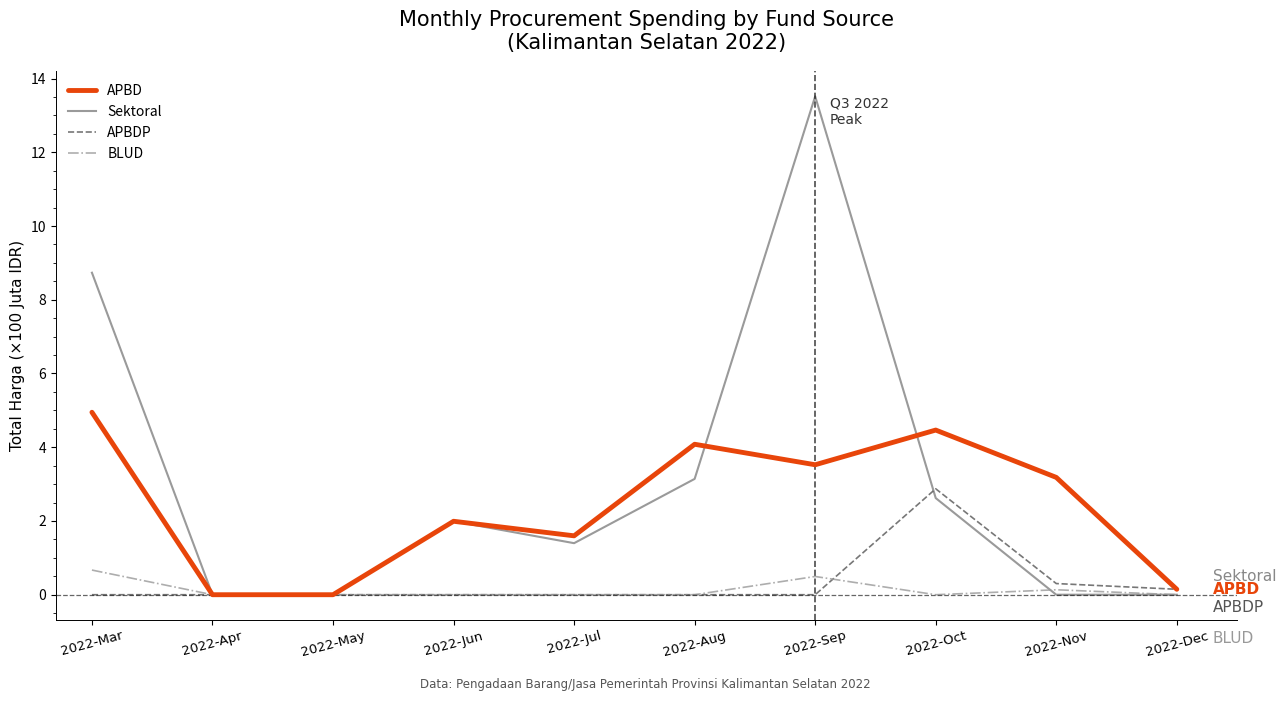

What is the sum of the APBDP values at 2022-Dec and 2022-Apr?

0.1